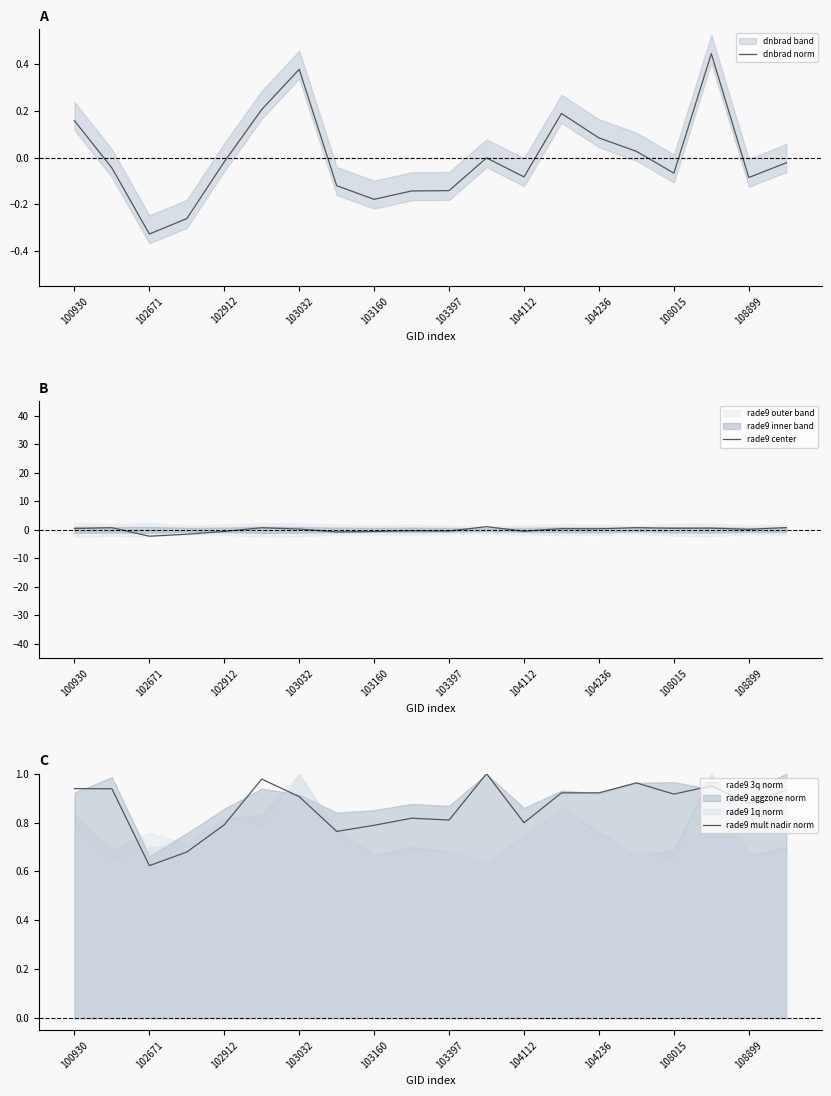

What is the value of the rade9 center point at the 1st from the left?

0.5